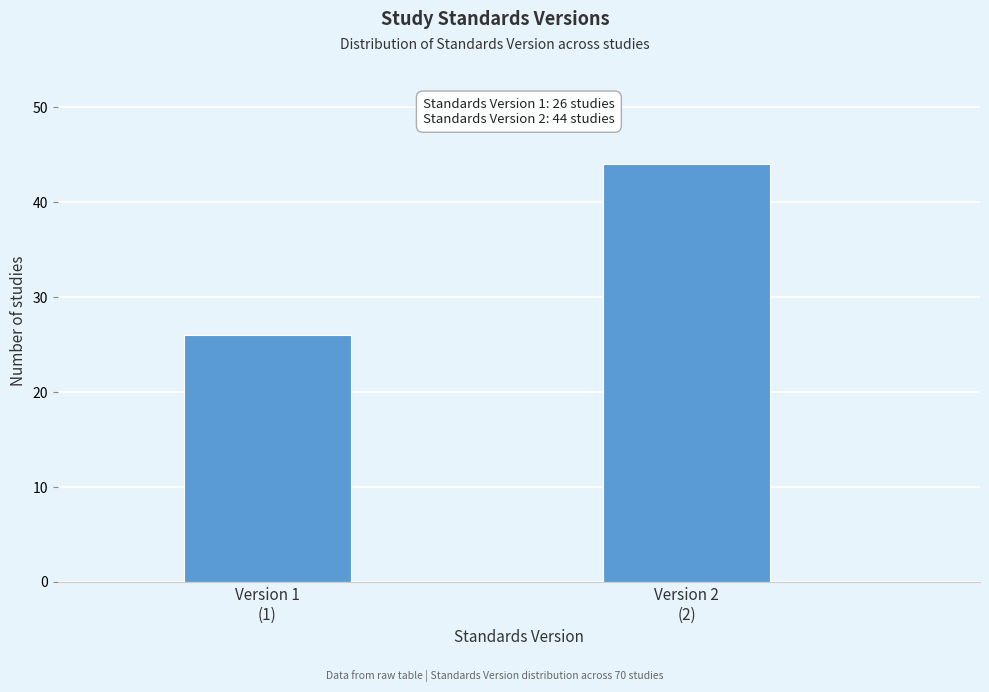

Reading right to left, extract all data points from this chart.

44	26